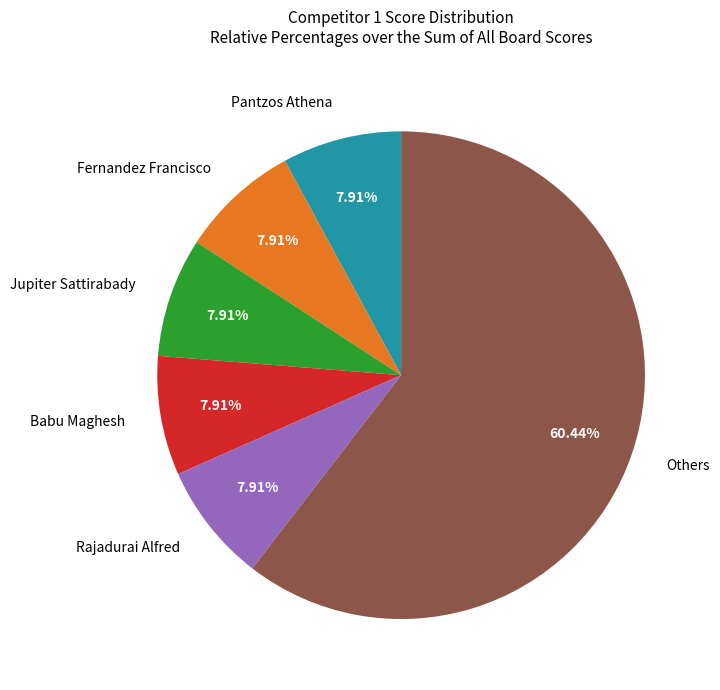

Is there any slice that represents more than half of the pie?

Yes